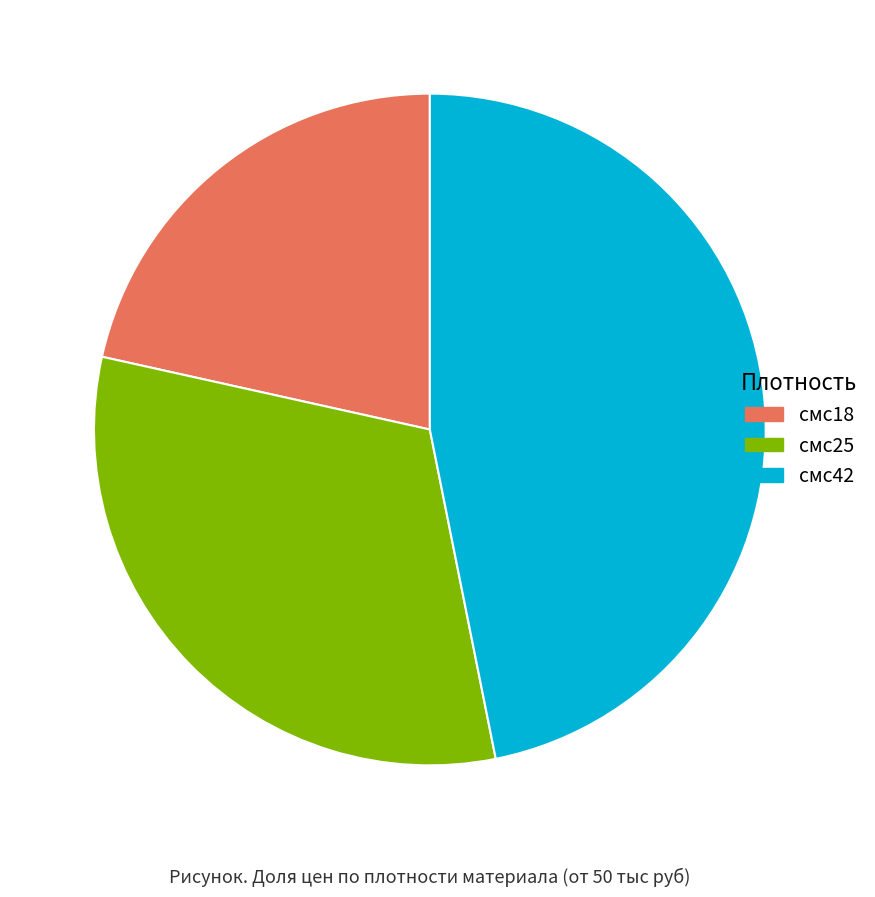

What is the ratio of the value at смс42 to the value at смс25?

1.5